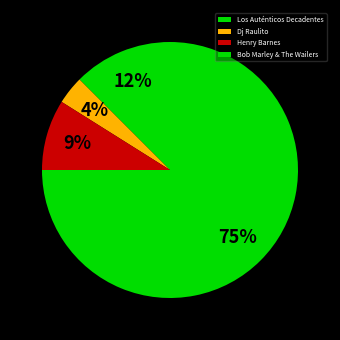

Combined, what portion of the pie is Bob Marley & The Wailers and Henry Barnes?

83.9%